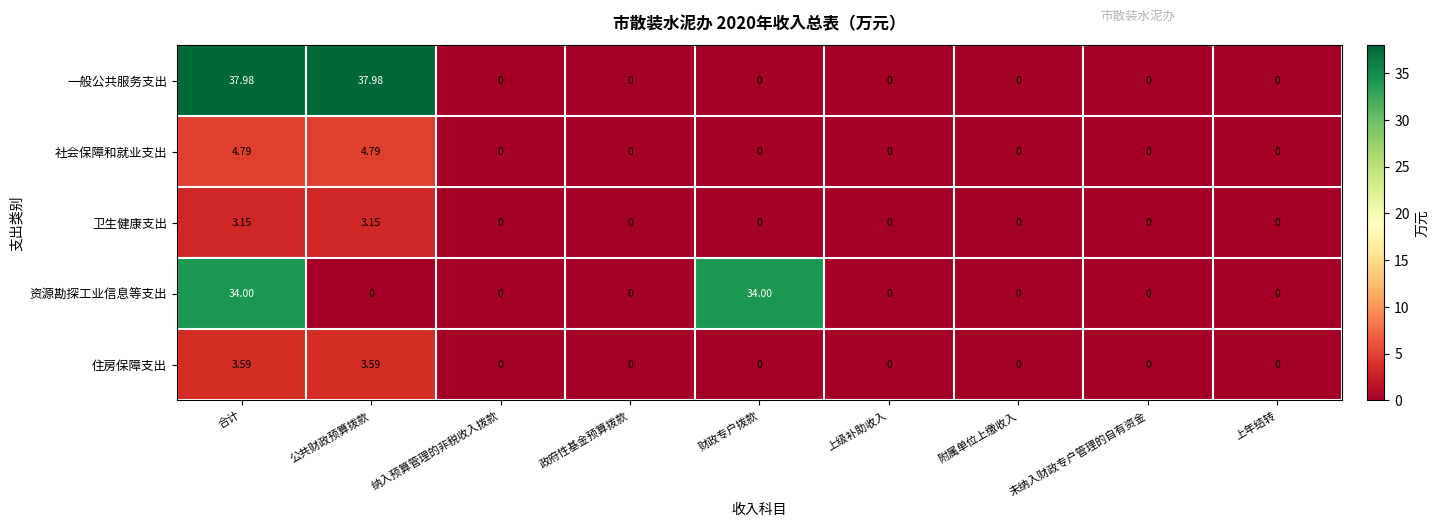

How many data points in 卫生健康支出 are above 0?

2